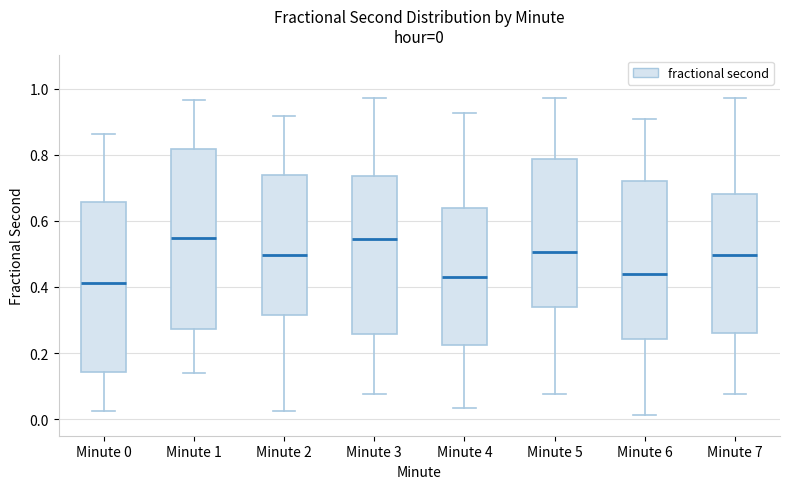

Comparing the boxes themselves (not the whiskers), which one is the tallest?

Minute 1